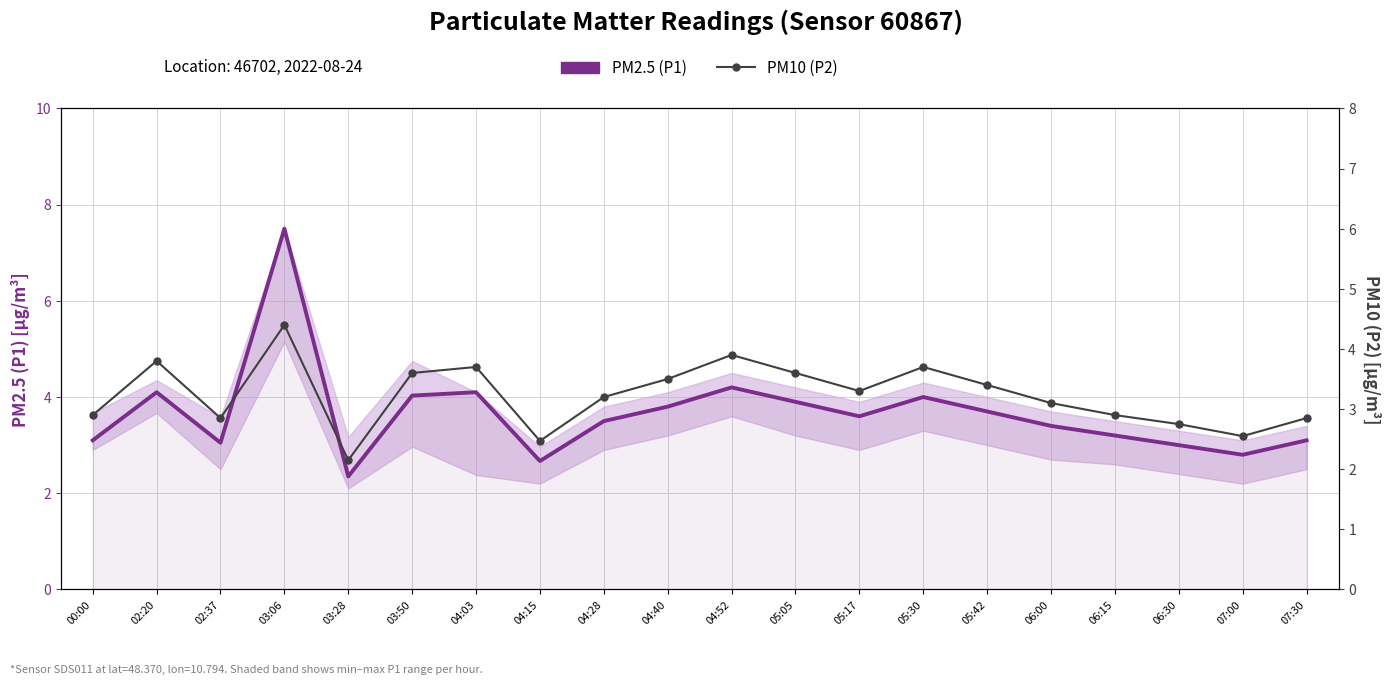

Where is PM2.5 (P1) nearest to the value 4?

05:30